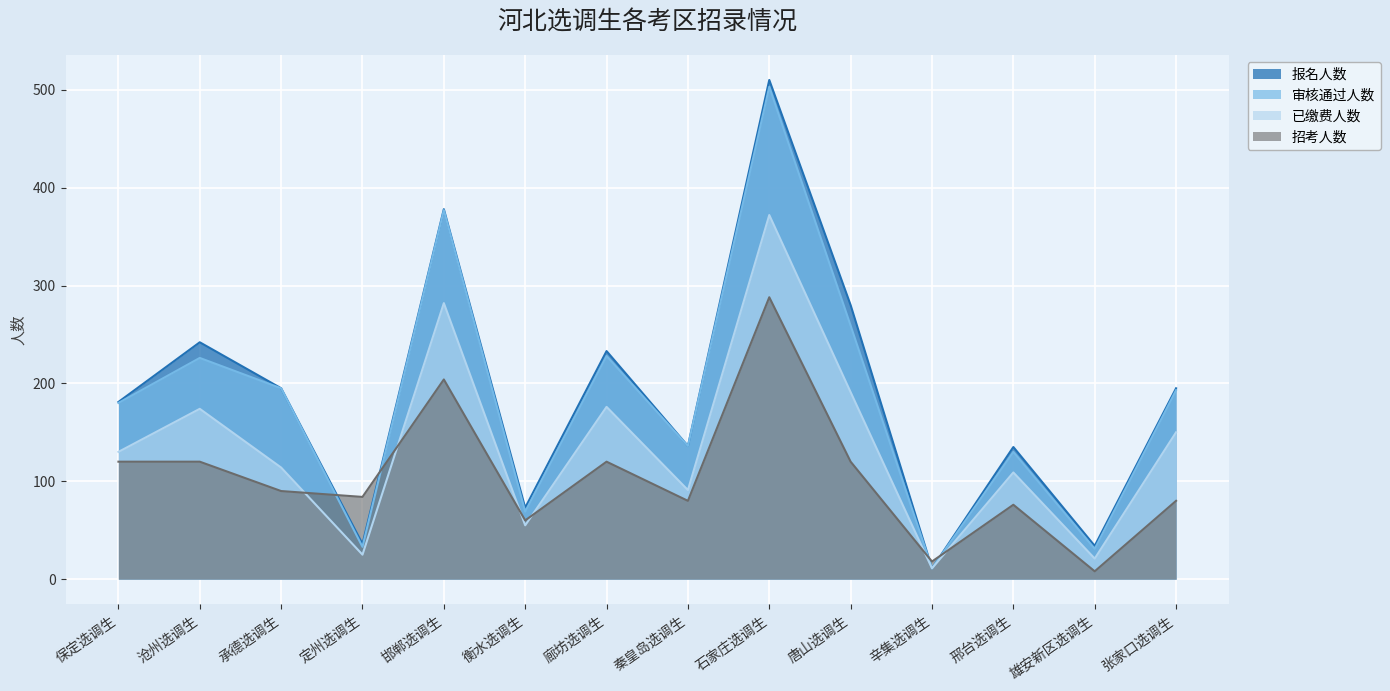

What is the approximate value of 已缴费人数 at 邢台选调生?

109